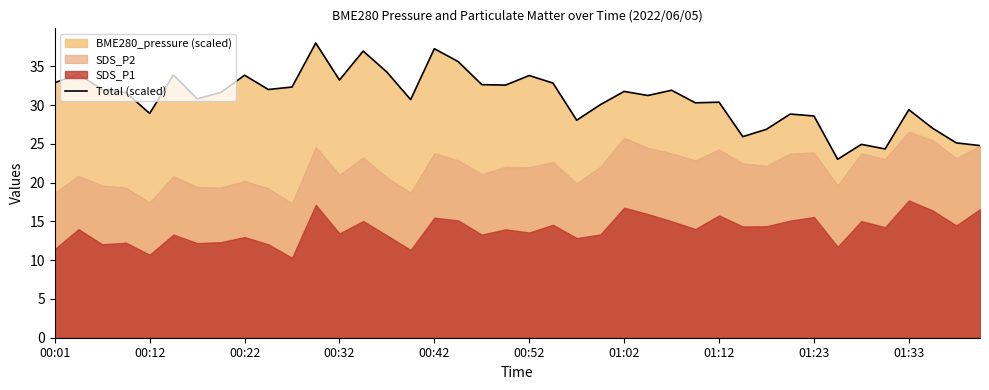

What is the highest value of the Total (scaled) series?

38.0